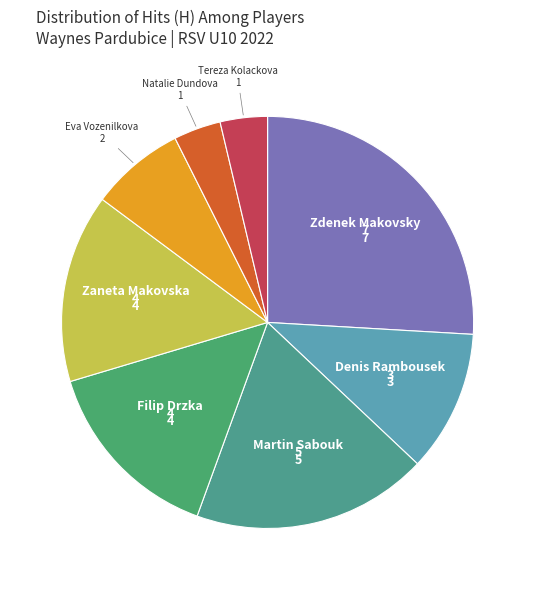

Count the number of slices in the pie.

8